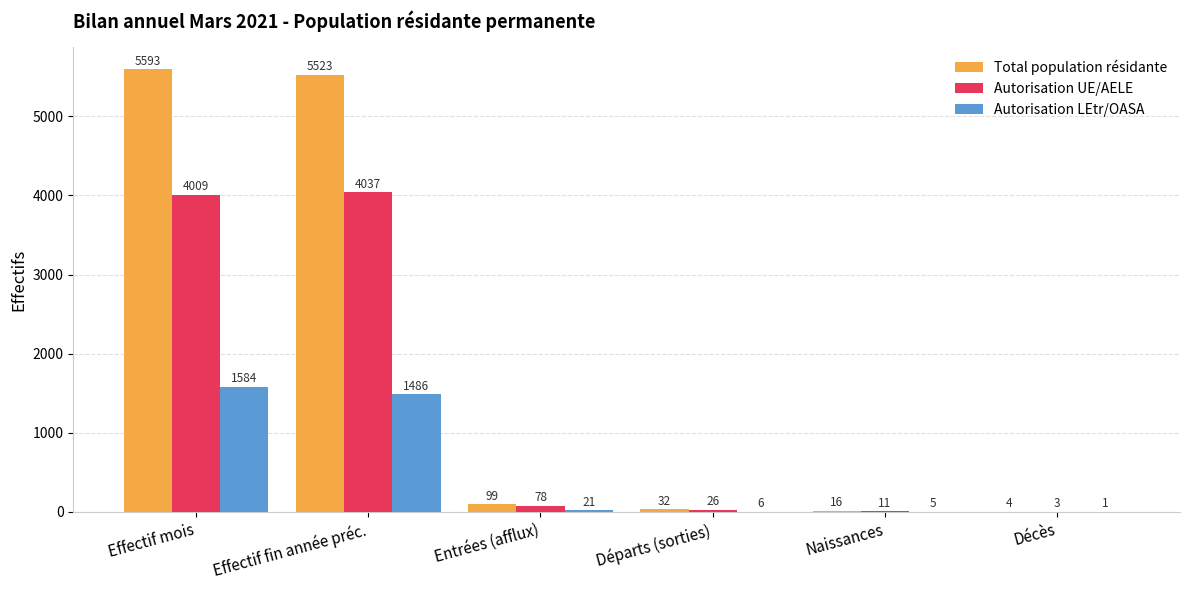

Which series has the largest range (max minus min)?

Total population résidante